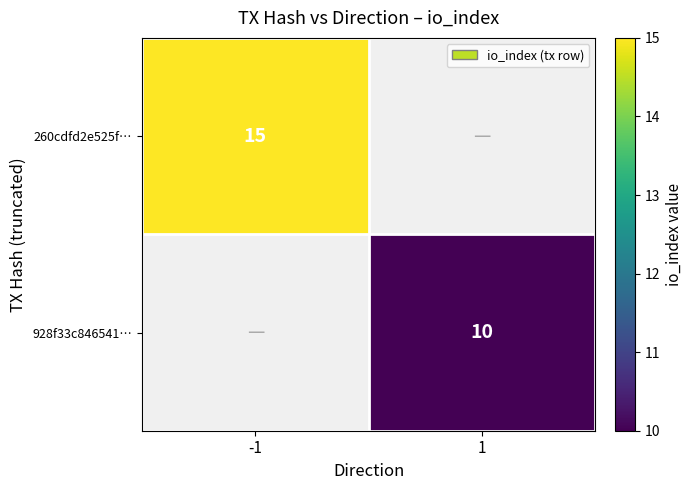

The value of 260cdfd2e525f… at -1 is 23. True or false?

False